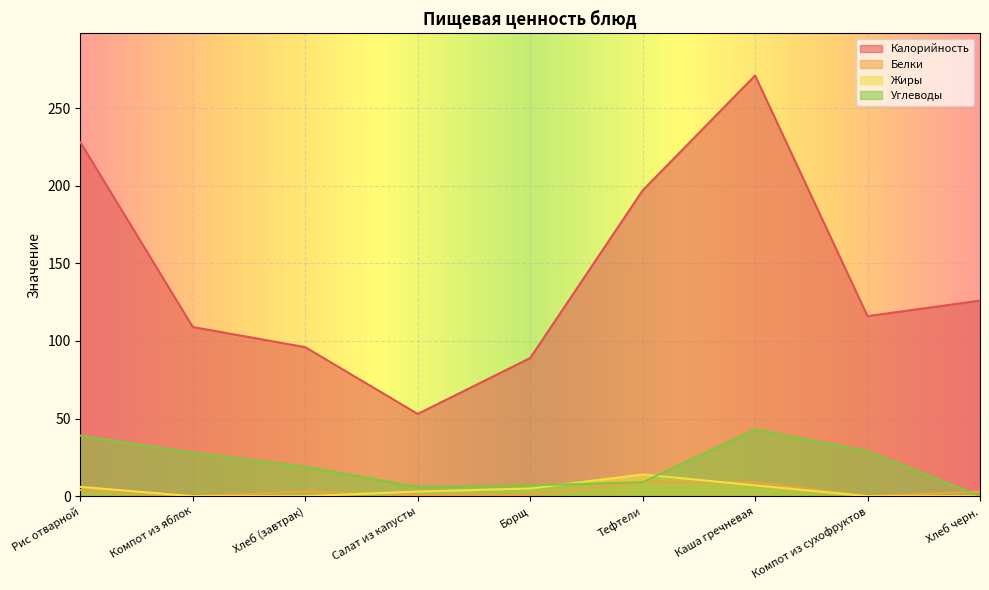

How many values in the Жиры series are below 3?

4